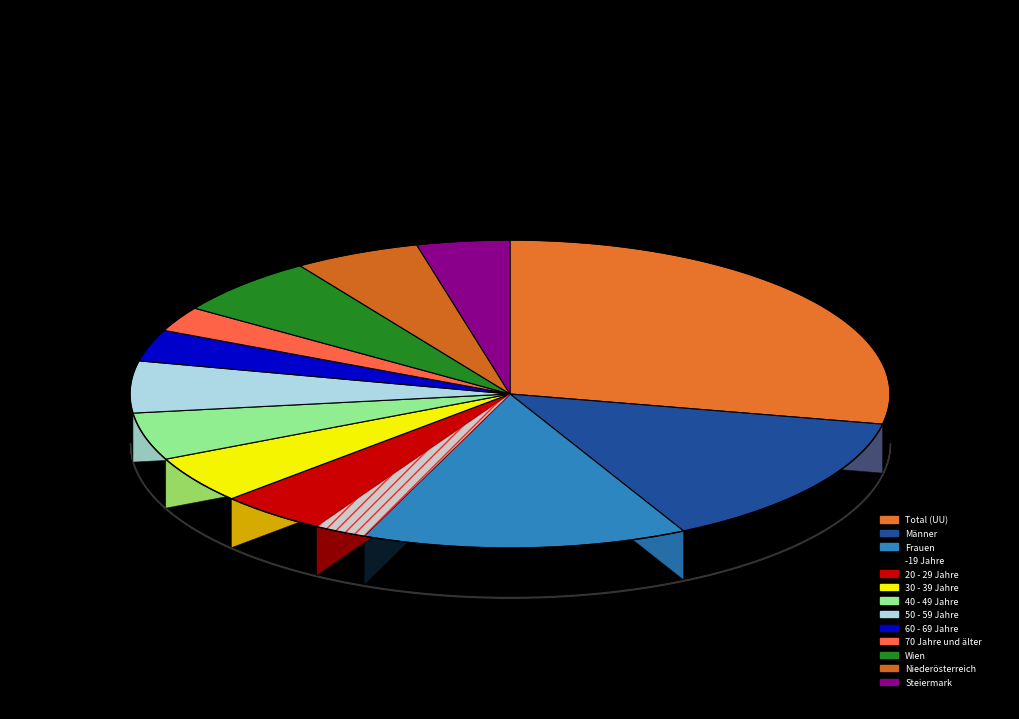

What percentage is the 70 Jahre und älter slice, to the nearest percent?

3%